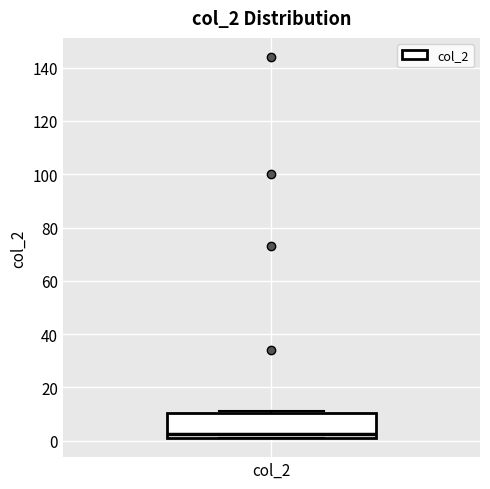

Transcribe this box plot: give where the median line is, the range the box spans, and where the two whiskers end, as read against the y-axis. The values are not printed on the chart, so give them approximately, as read against the axis.

median 2 (just above the box's lower edge), box 2 to 10, whiskers 2 to 12